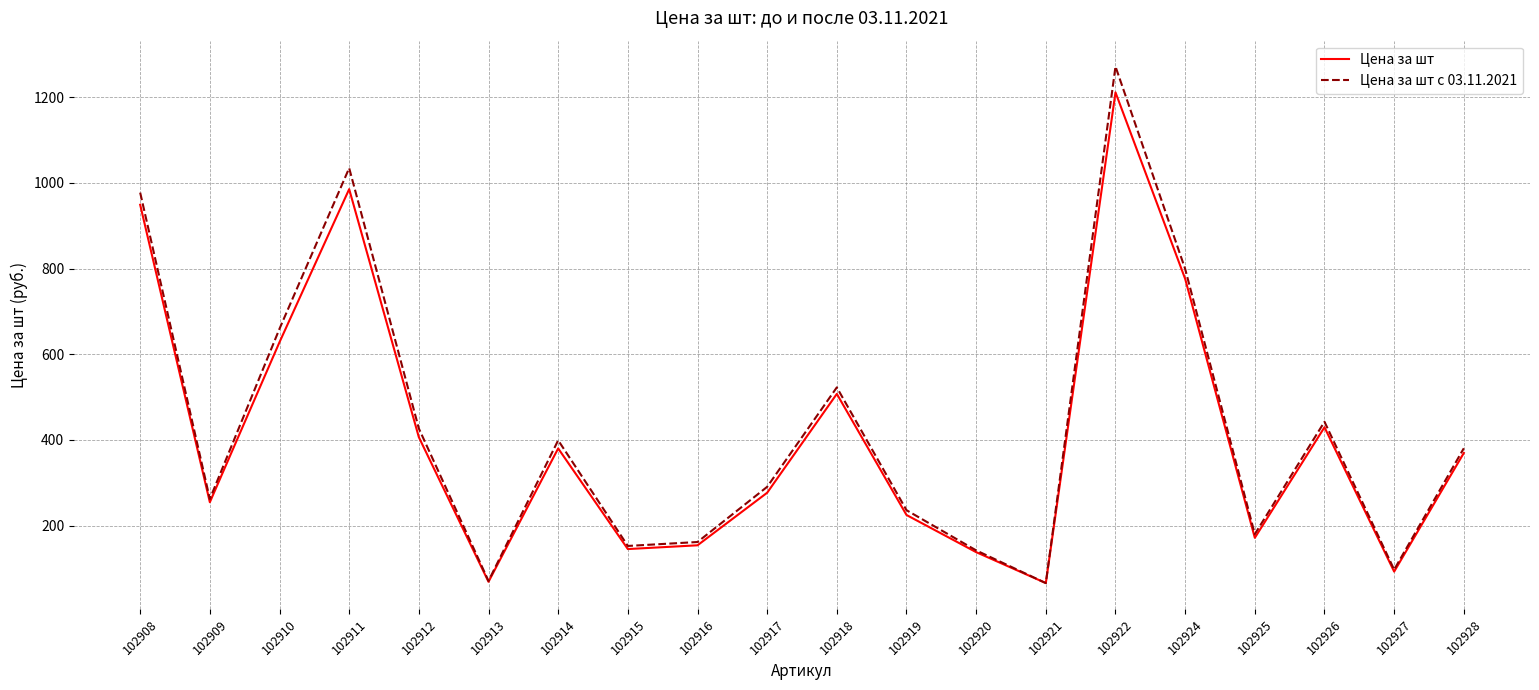

Is it true that Цена за шт с 03.11.2021 equals 799.0 at 102924?

True